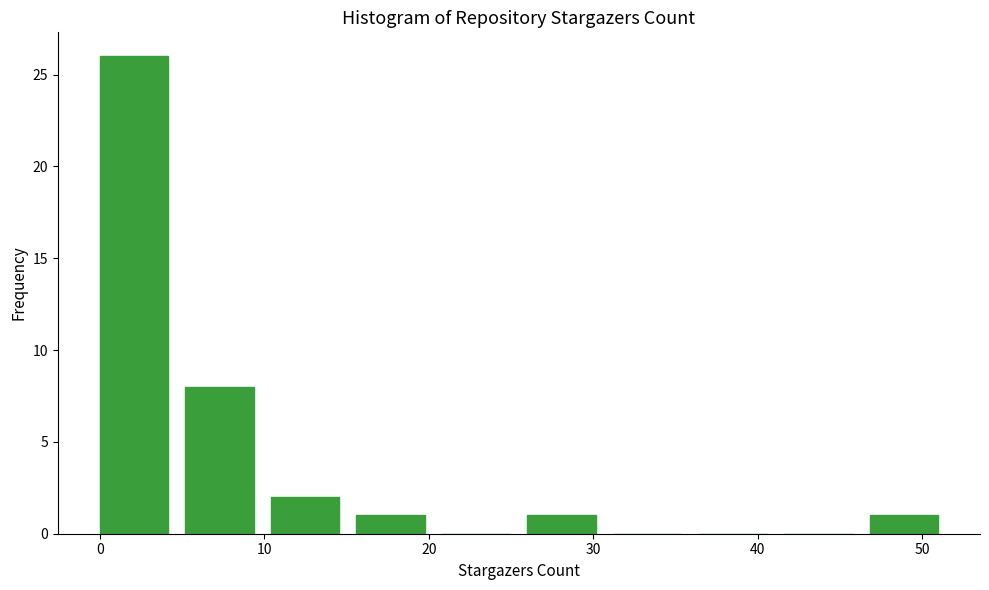

Reading left to right, list every bar in this chart as the range it spans on the x-axis followed by its height. Neither the bar edges nor the heights are printed on the chart, so give them approximately, as read against the axes.

0.0 to 5.2: 26
5.2 to 10.4: 8
10.4 to 15.6: 2
15.6 to 20.8: 1
20.8 to 26.0: 0
26.0 to 31.2: 1
31.2 to 36.4: 0
36.4 to 41.6: 0
41.6 to 46.8: 0
46.8 to 52.0: 1